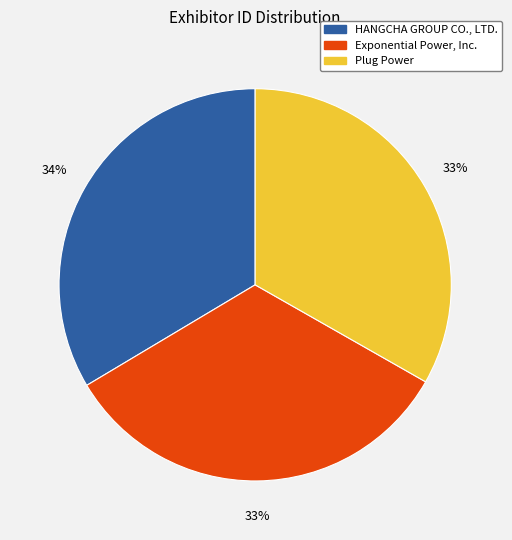

Do HANGCHA GROUP CO., LTD. and Plug Power together represent more than half of the pie?

Yes